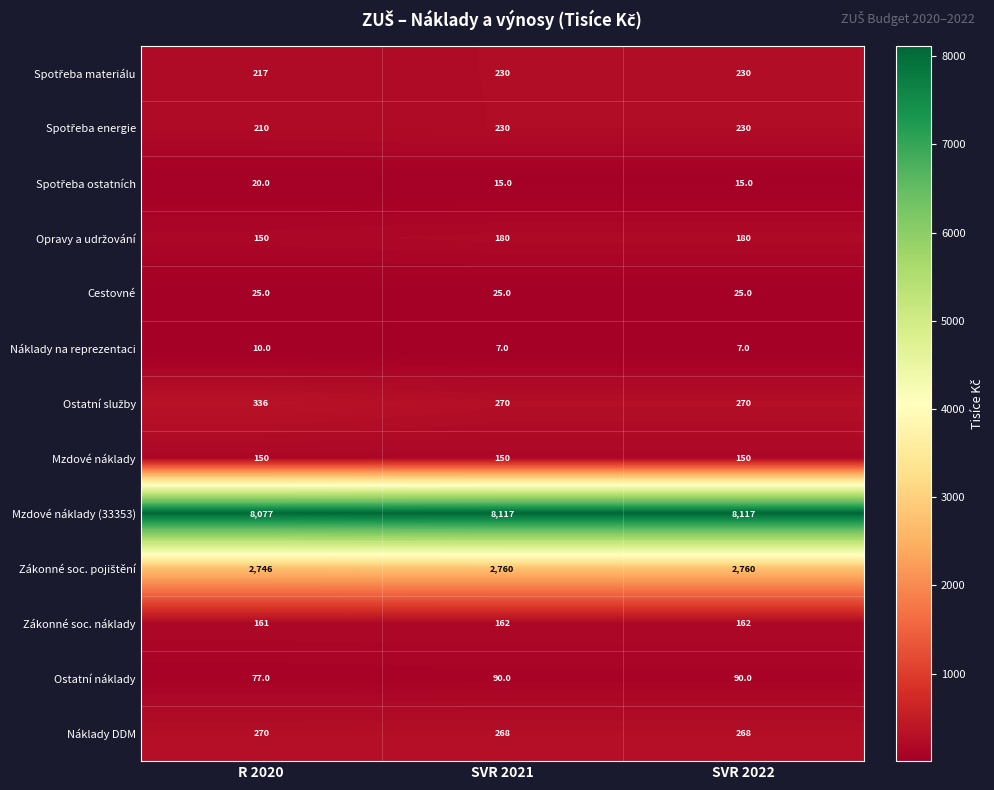

What is the difference between the highest and lowest values at SVR 2022?

8110